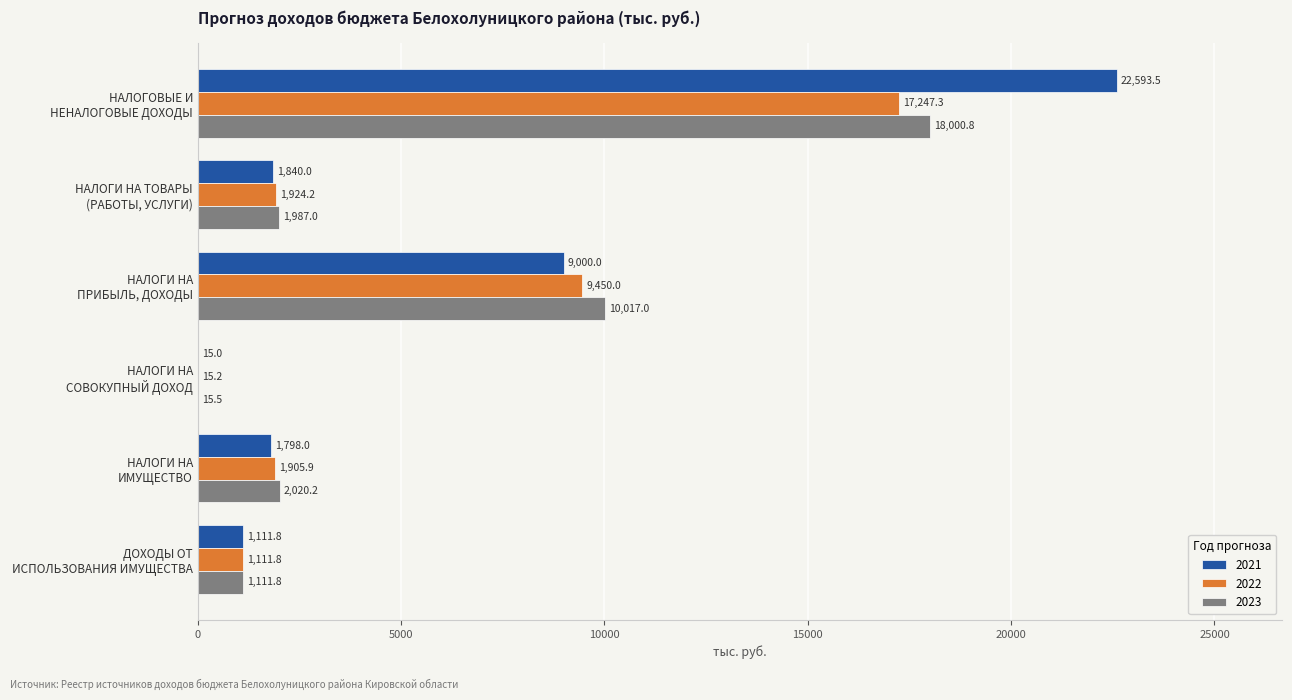

What is the highest value of the 2022 series?

17247.3